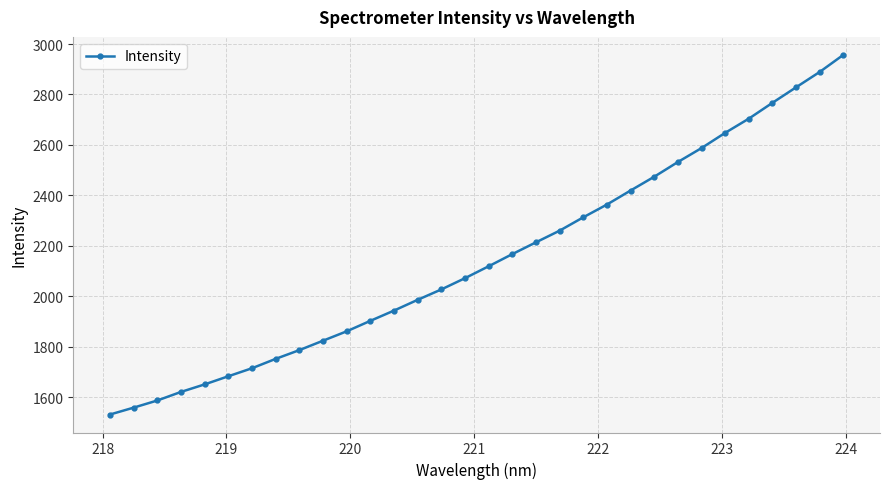

What is the maximum value shown in the chart?

2957.0